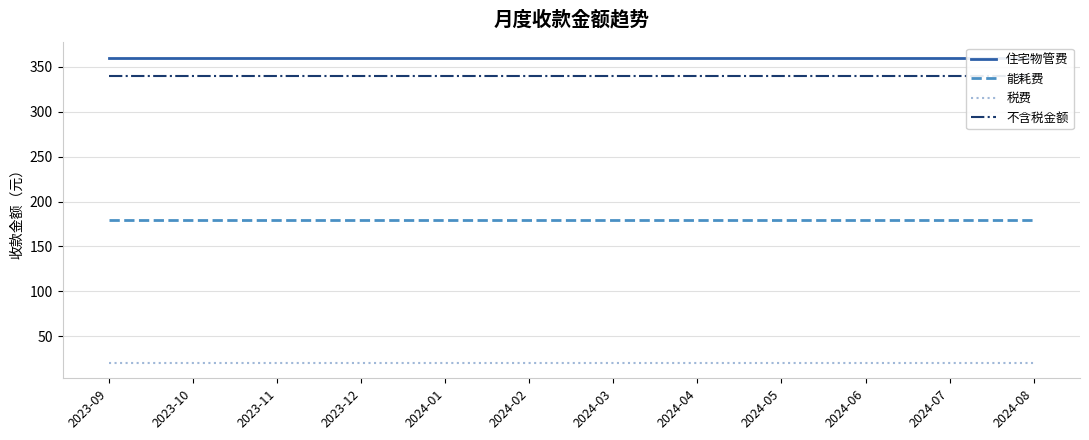

What value does the 不含税金额 series have at 2023-09?

339.7